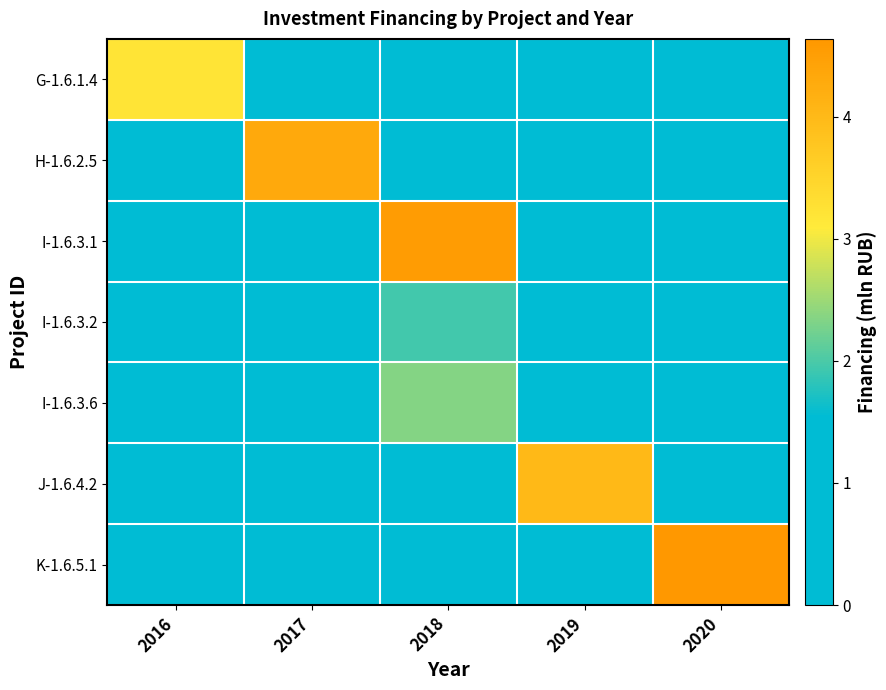

Which series has the widest spread of values?

K-1.6.5.1